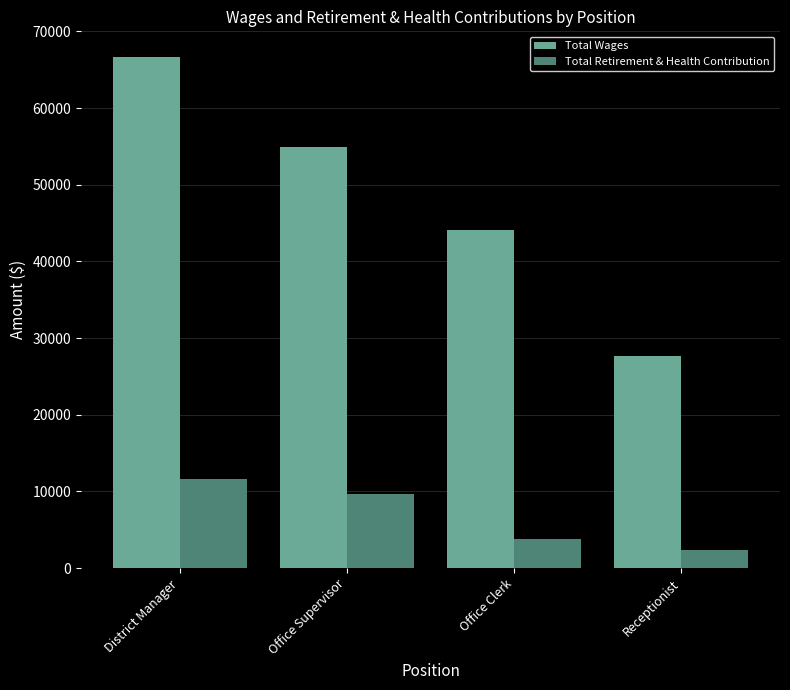

What value does the Total Wages series have at Office Supervisor?

54950